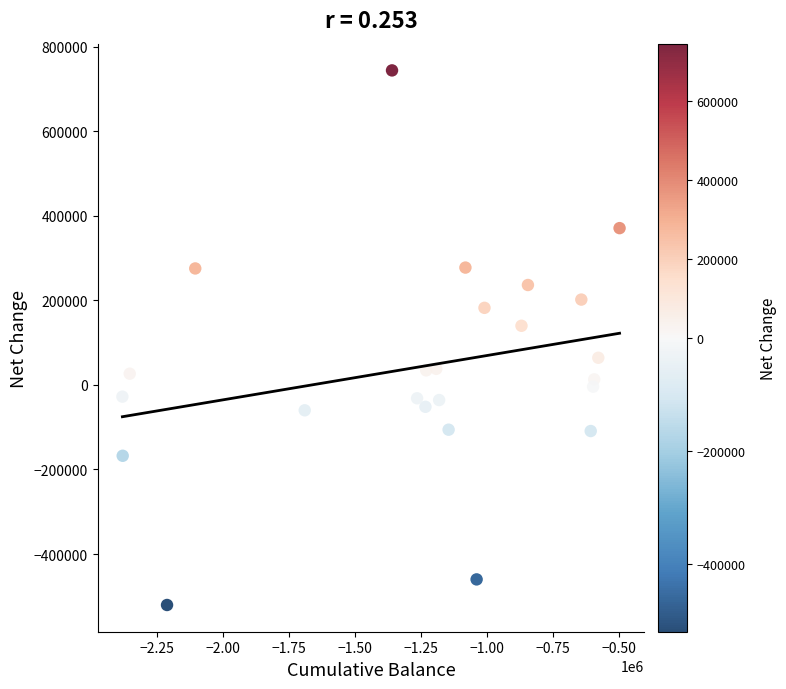

What is the range of Y values (max minus min)?

1264635.1